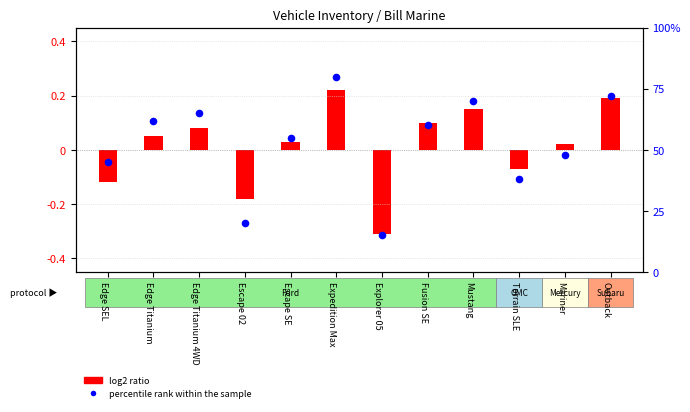

What is the change in value from Edge Titanium to Expedition Max?

+18.0